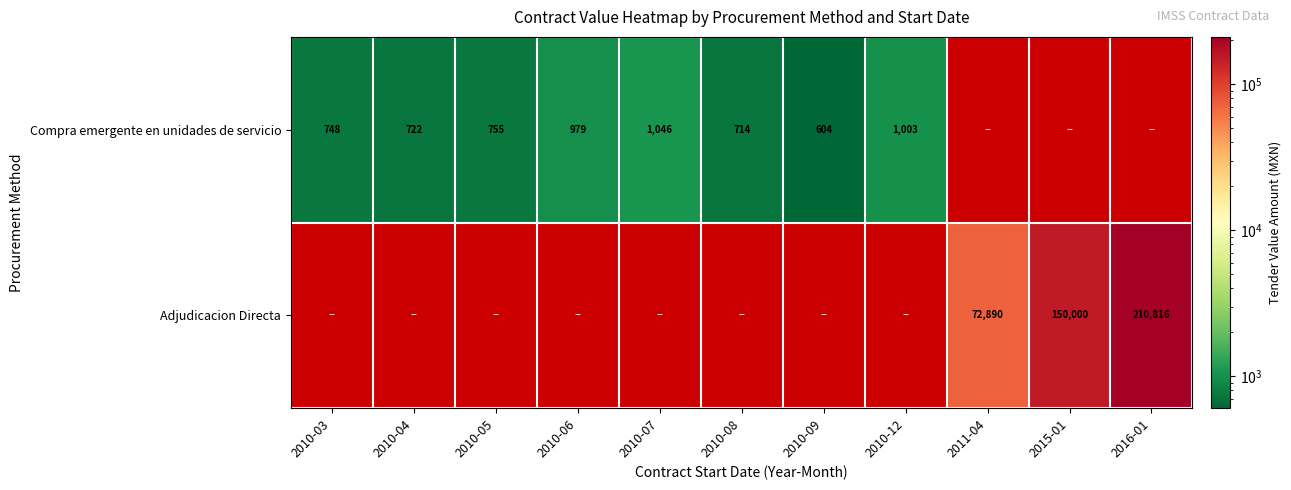

Rank the series at 2011-04 from lowest to highest value.

Compra emergente en unidades de servicio, Adjudicacion Directa